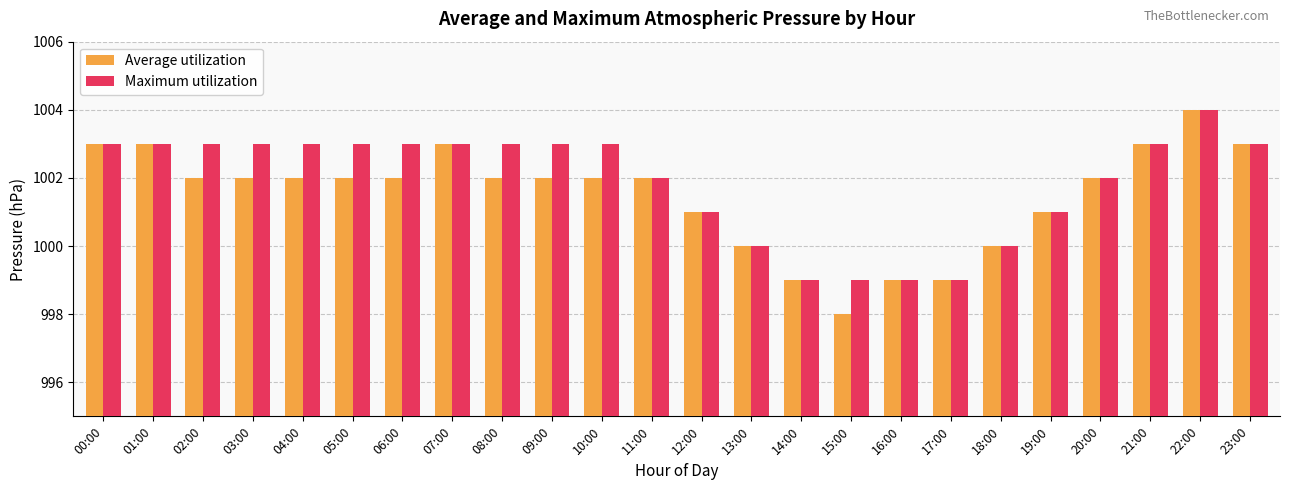

Reading left to right, list all the values displayed in this chart.

Average utilization: 00:00=1003	01:00=1003	02:00=1002	03:00=1002	04:00=1002	05:00=1002	06:00=1002	07:00=1003	08:00=1002	09:00=1002	10:00=1002	11:00=1002	12:00=1001	13:00=1000	14:00=999	15:00=998	16:00=999	17:00=999	18:00=1000	19:00=1001	20:00=1002	21:00=1003	22:00=1004	23:00=1003
Maximum utilization: 00:00=1003	01:00=1003	02:00=1003	03:00=1003	04:00=1003	05:00=1003	06:00=1003	07:00=1003	08:00=1003	09:00=1003	10:00=1003	11:00=1002	12:00=1001	13:00=1000	14:00=999	15:00=999	16:00=999	17:00=999	18:00=1000	19:00=1001	20:00=1002	21:00=1003	22:00=1004	23:00=1003